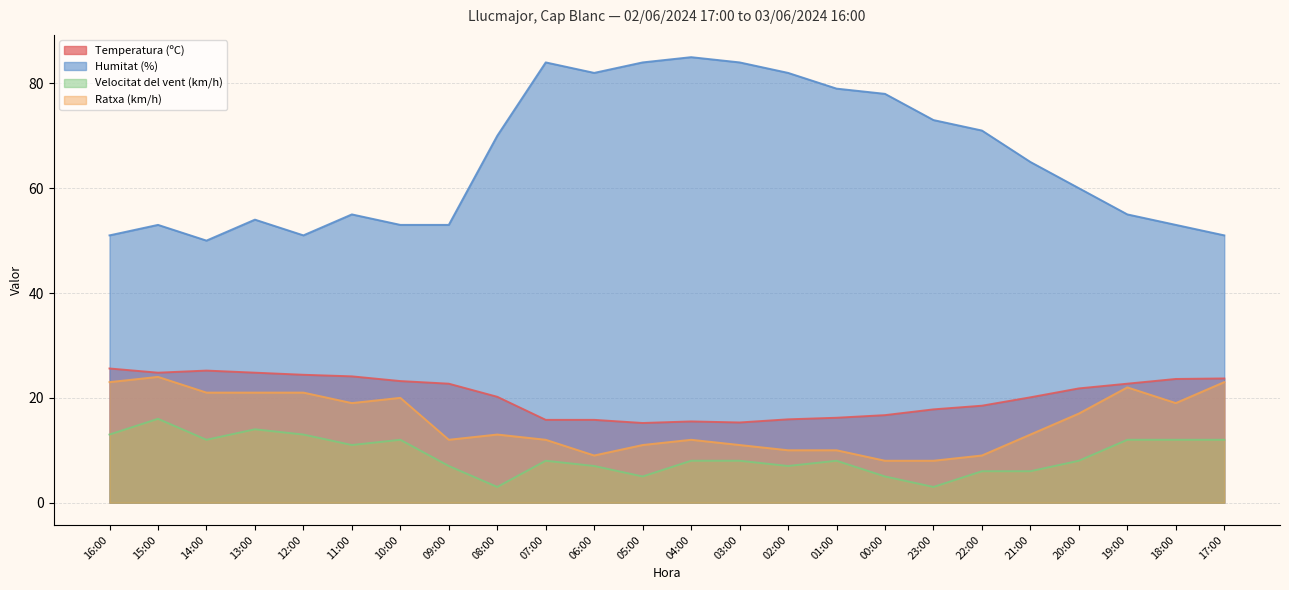

True or false: Temperatura (ºC) and Humitat (%) intersect in this chart.

False